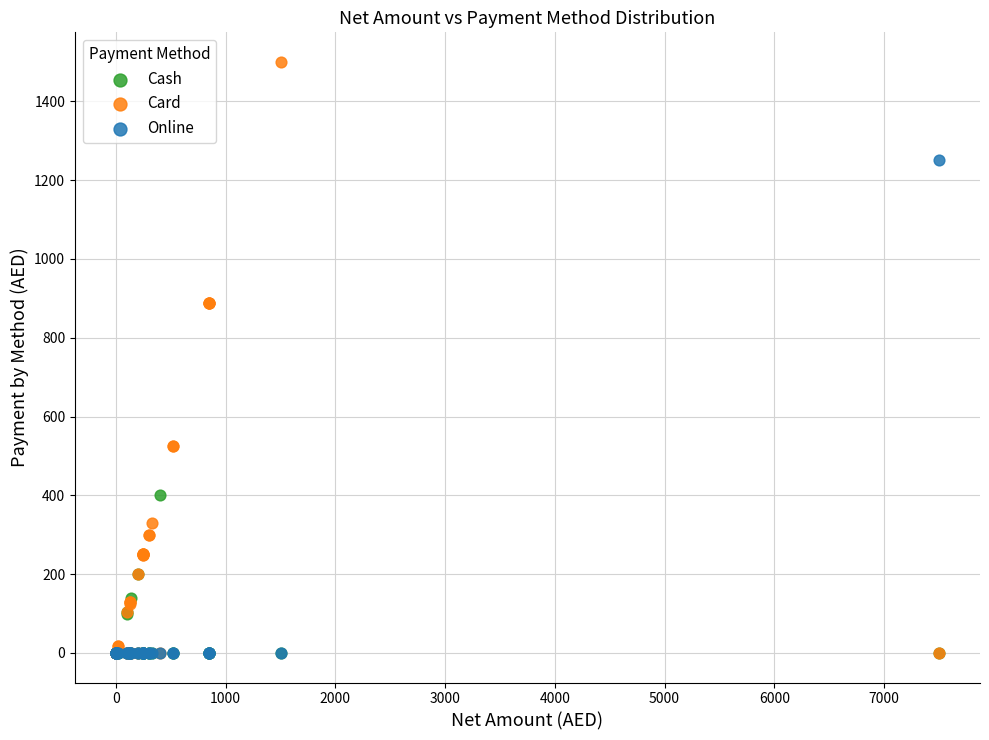

What are all the series names shown in the legend?

Cash, Card, Online